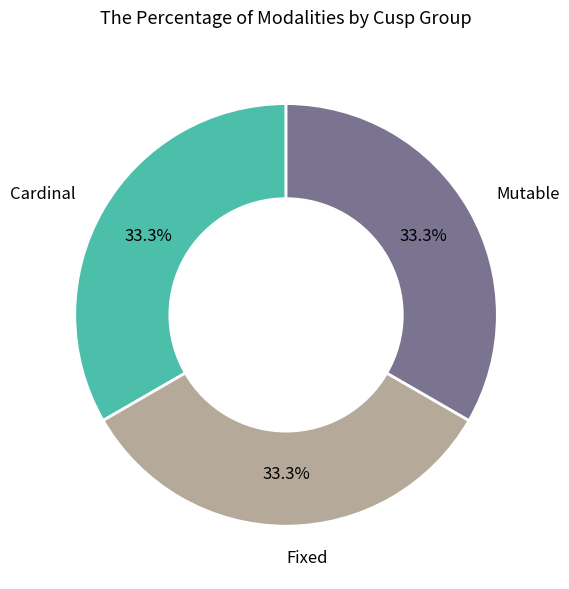

Is there any slice that represents more than half of the pie?

No